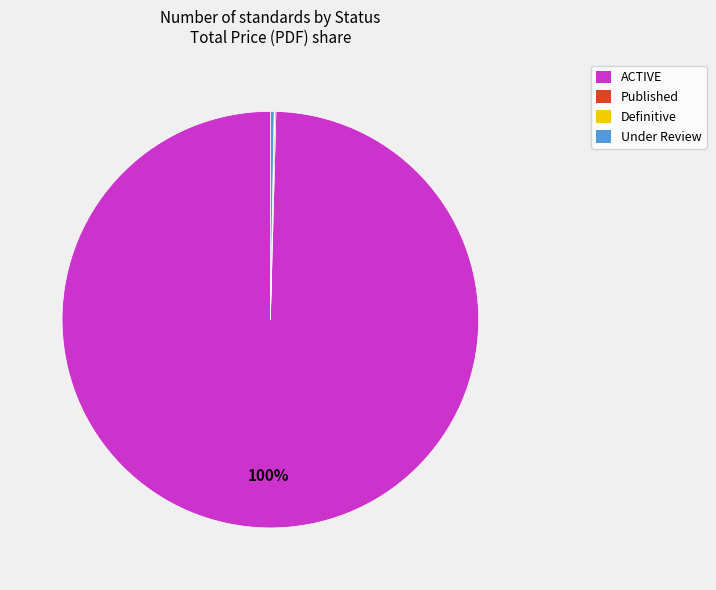

To the nearest percent, what is the difference between the largest and smallest slice percentages?

100%